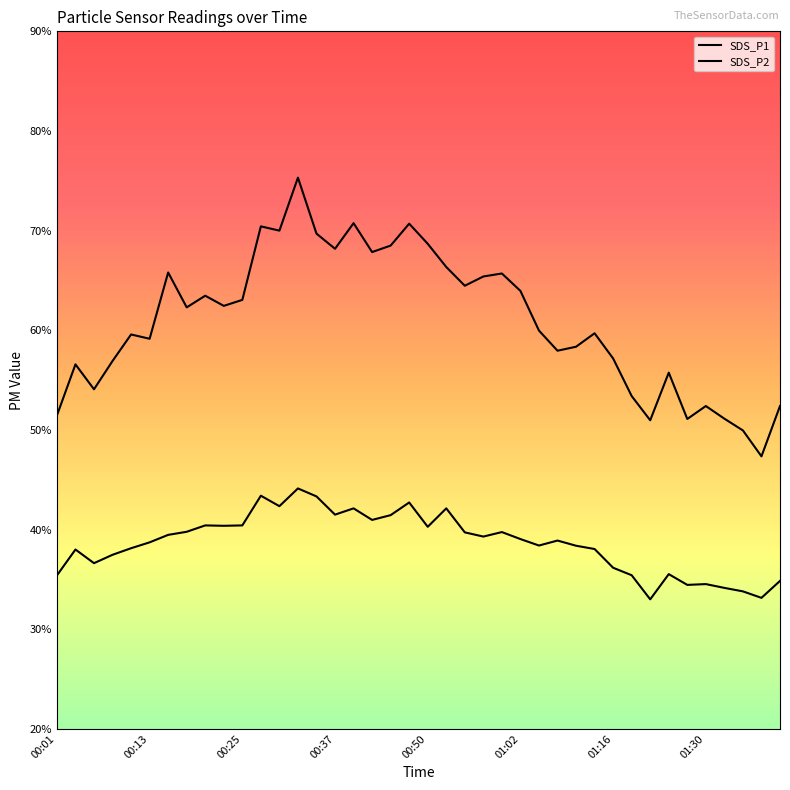

Reading left to right, what are all the values shown in this chart?

SDS_P1: 51.5	56.6	54.1	56.9	59.6	59.1	65.8	62.3	63.5	62.5	63.0	70.4	70.0	75.3	69.7	68.2	70.8	67.8	68.5	70.7	68.7	66.3	64.5	65.4	65.7	64.0	60.0	58.0	58.4	59.7	57.2	53.4	51.0	55.8	51.1	52.4	51.1	50.0	47.4	52.4
SDS_P2: 35.4	38.0	36.6	37.5	38.1	38.7	39.5	39.8	40.4	40.4	40.4	43.4	42.4	44.1	43.3	41.5	42.1	41.0	41.5	42.7	40.3	42.1	39.7	39.3	39.8	39.0	38.4	38.9	38.4	38.0	36.2	35.4	33.0	35.5	34.5	34.5	34.1	33.8	33.1	34.9